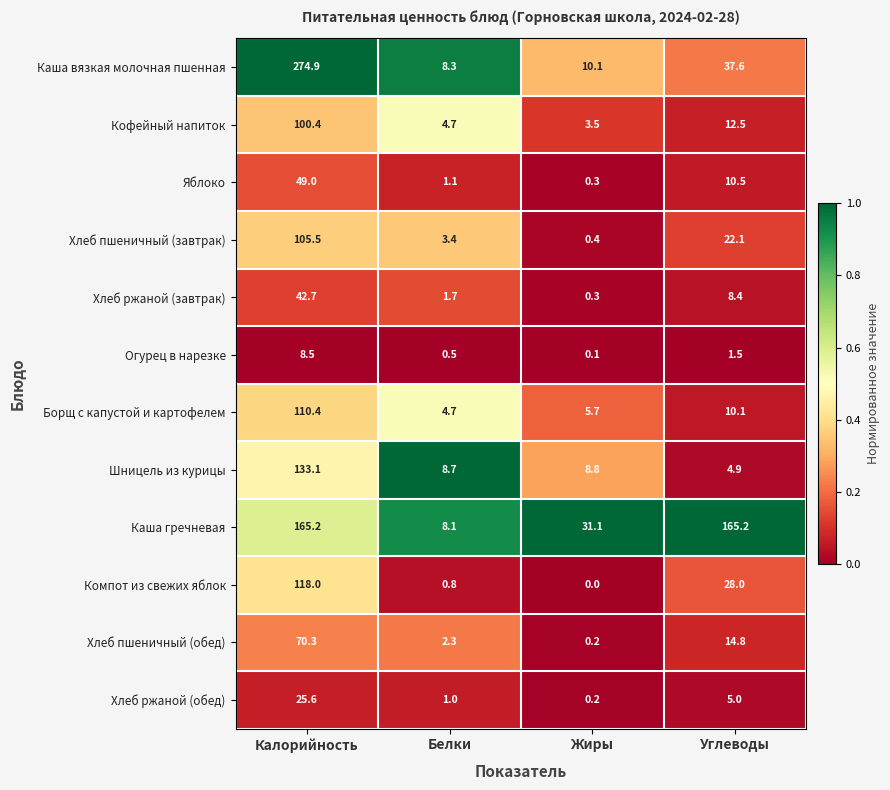

The value of Кофейный напиток at Калорийность is 170.3. True or false?

False